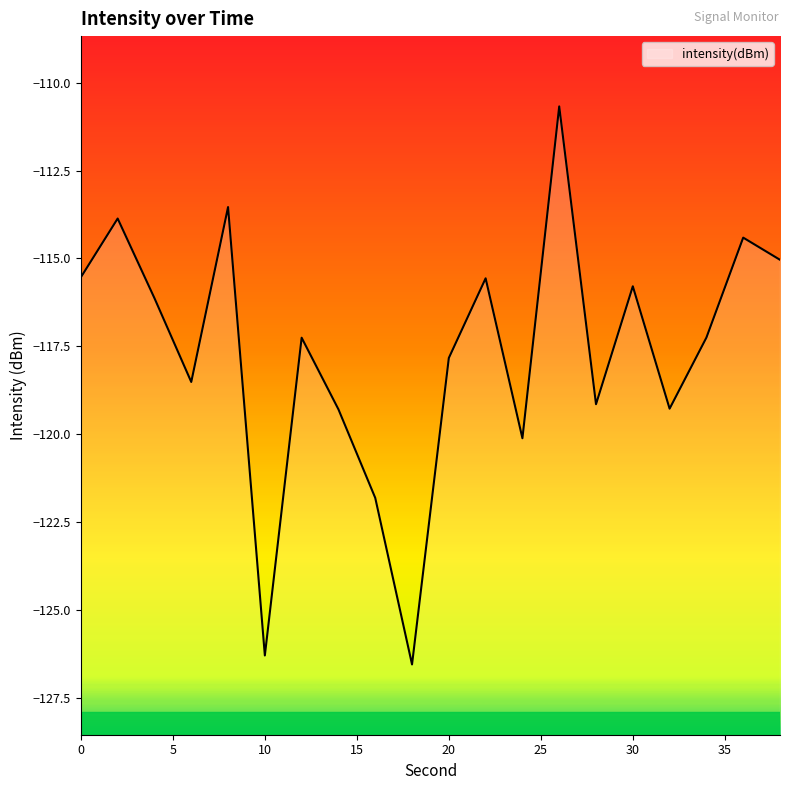

What is the value of the 2nd point from the left?

-113.9